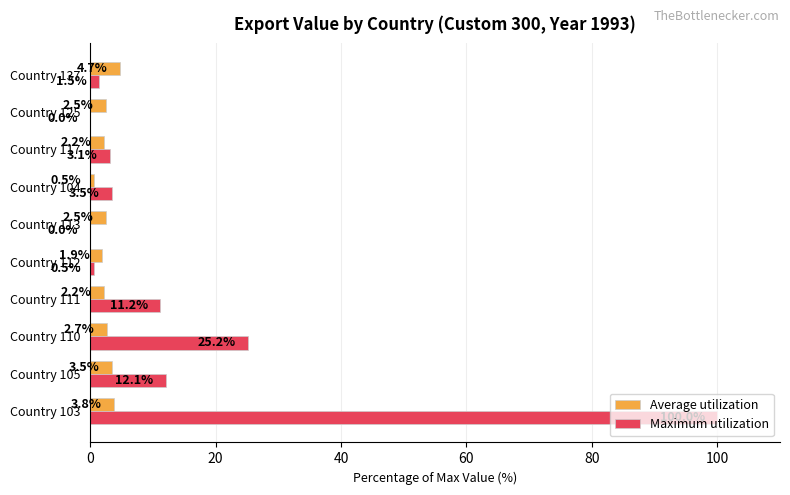

At which category is the sum across all series the highest?

Country 103